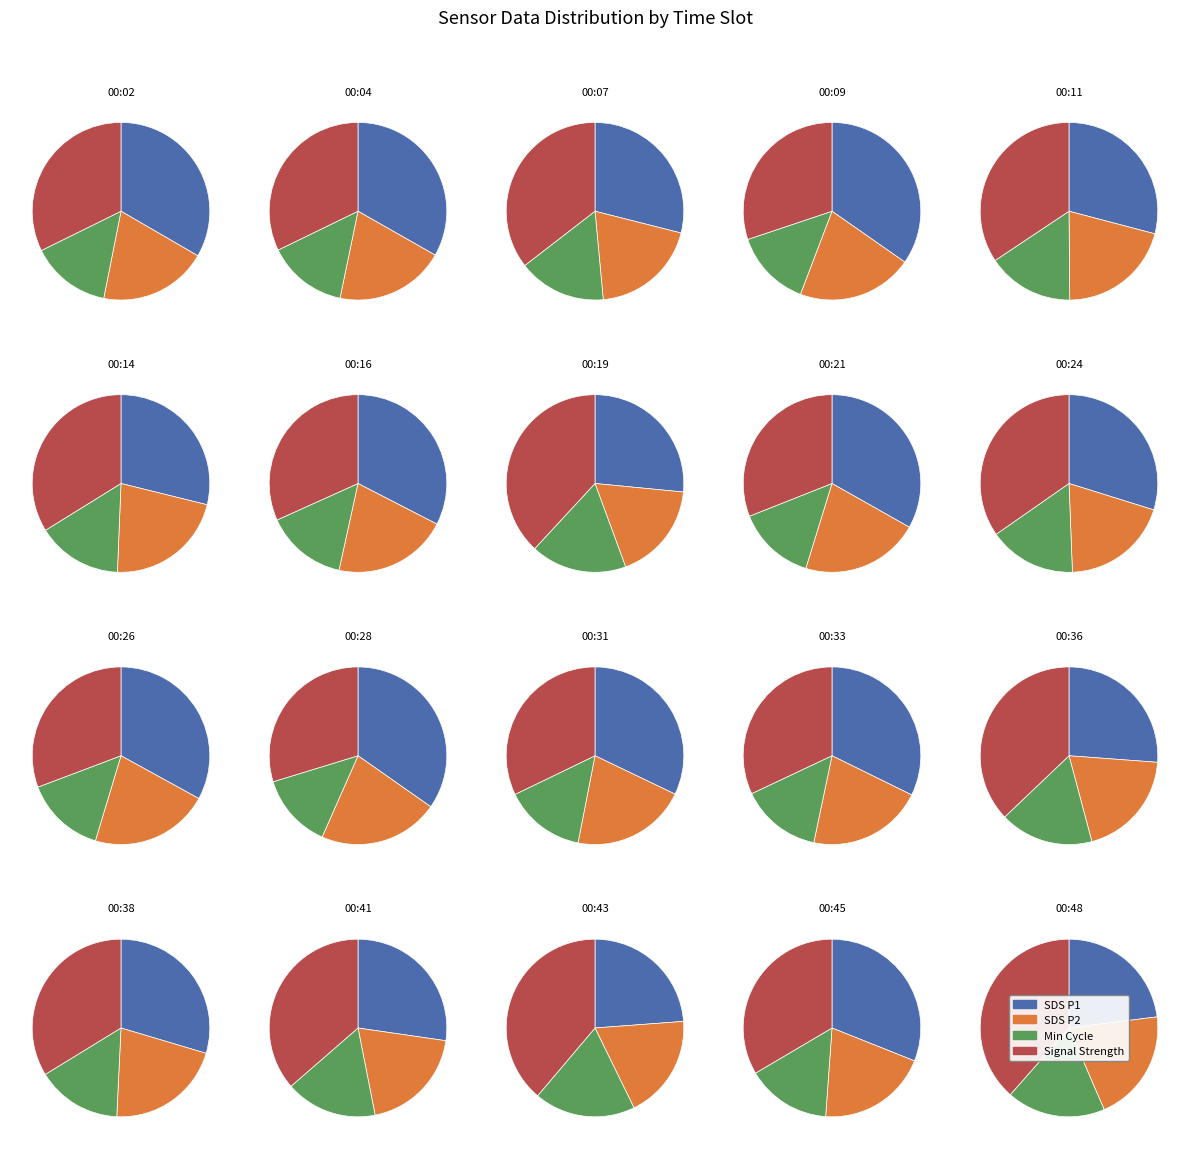

Do 00:11 and 00:36 together represent more than half of the pie?

No